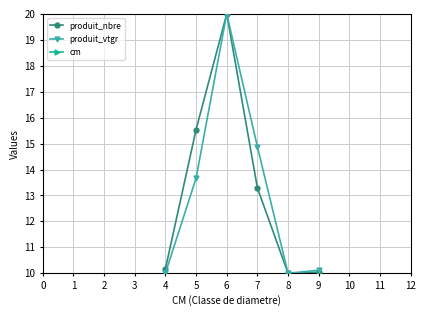

At which category does produit_nbre reach its first local valley?

8